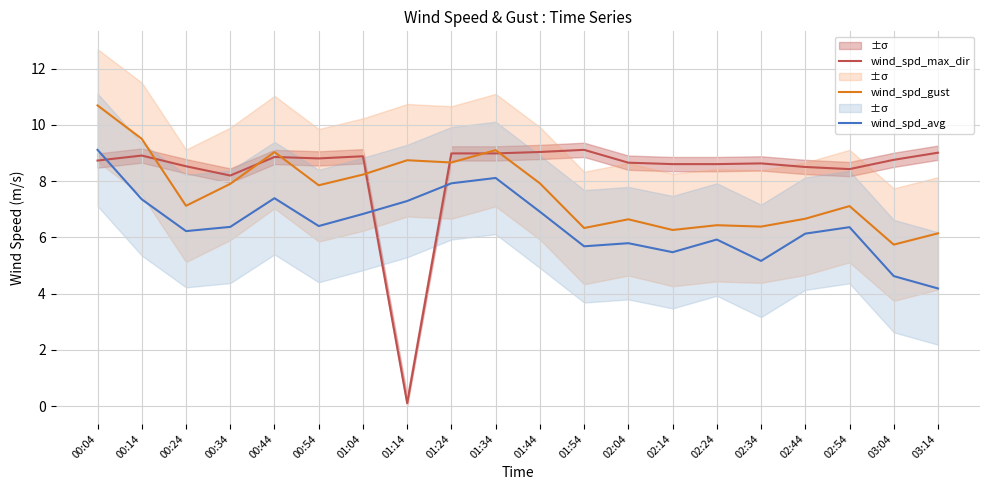

Which series has the widest spread of values?

wind_spd_max_dir